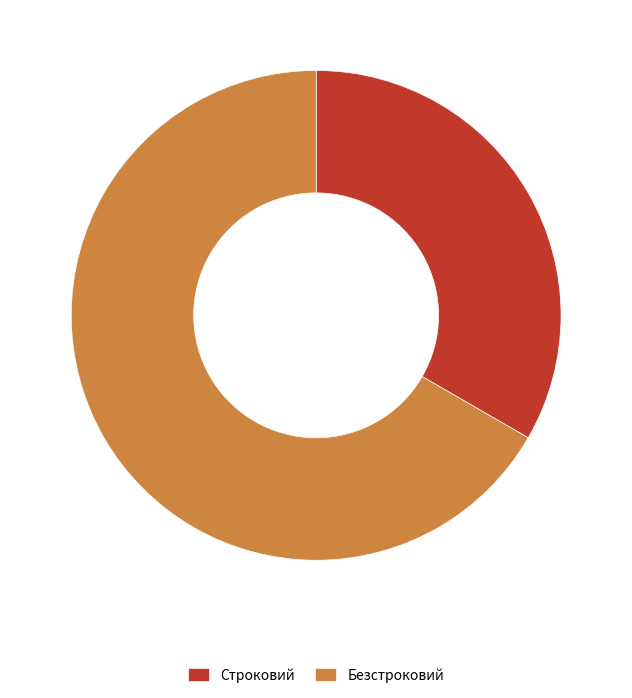

Is Безстроковий the majority of the pie?

Yes